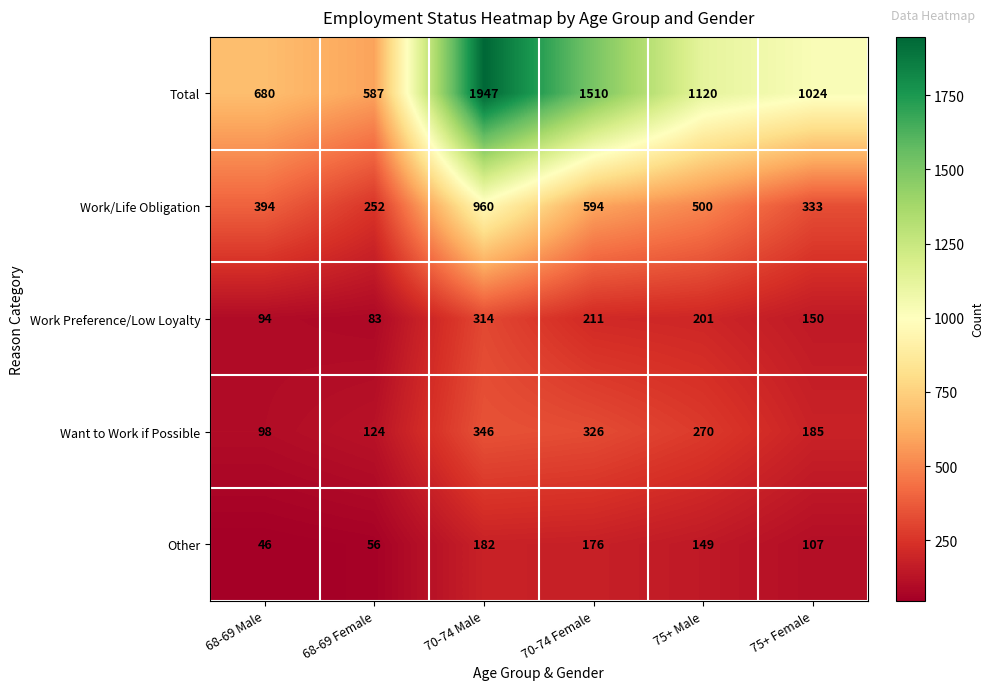

At how many categories does at least one series exceed 247?

6